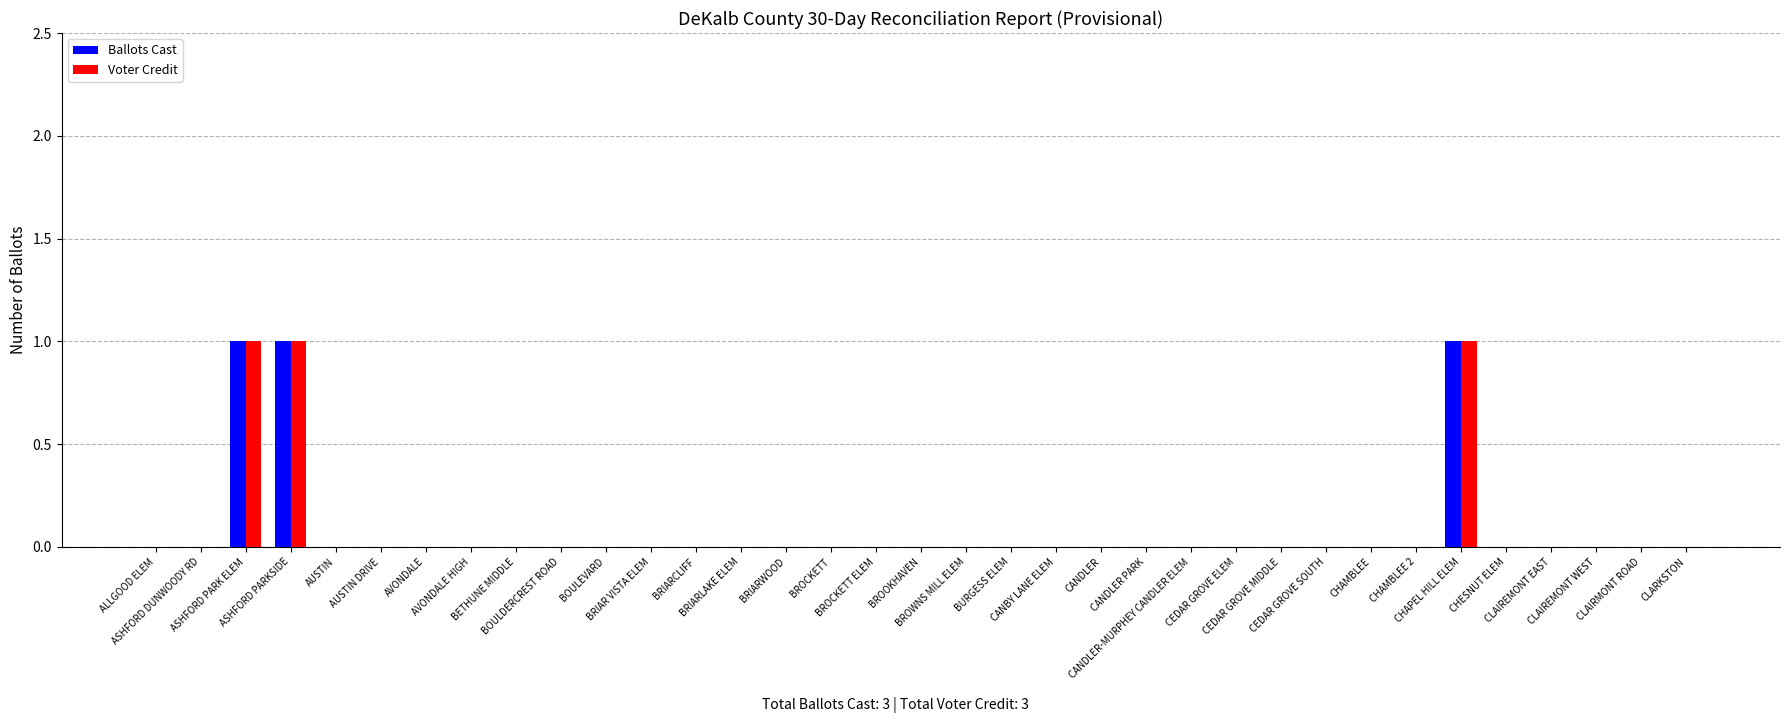

Reading left to right, list all the values displayed in this chart.

Ballots Cast: 0	0	1	1	0	0	0	0	0	0	0	0	0	0	0	0	0	0	0	0	0	0	0	0	0	0	0	0	0	1	0	0	0	0	0
Voter Credit: 0	0	1	1	0	0	0	0	0	0	0	0	0	0	0	0	0	0	0	0	0	0	0	0	0	0	0	0	0	1	0	0	0	0	0